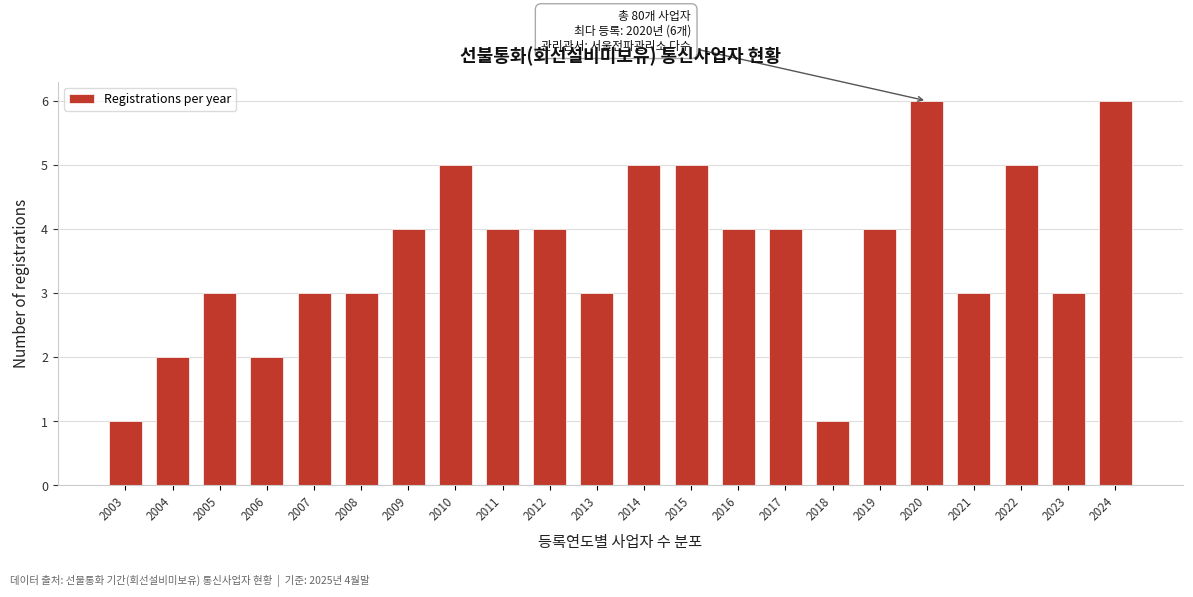

Reading right to left, what are all the values shown in this chart?

2024=6	2023=3	2022=5	2021=3	2020=6	2019=4	2018=1	2017=4	2016=4	2015=5	2014=5	2013=3	2012=4	2011=4	2010=5	2009=4	2008=3	2007=3	2006=2	2005=3	2004=2	2003=1